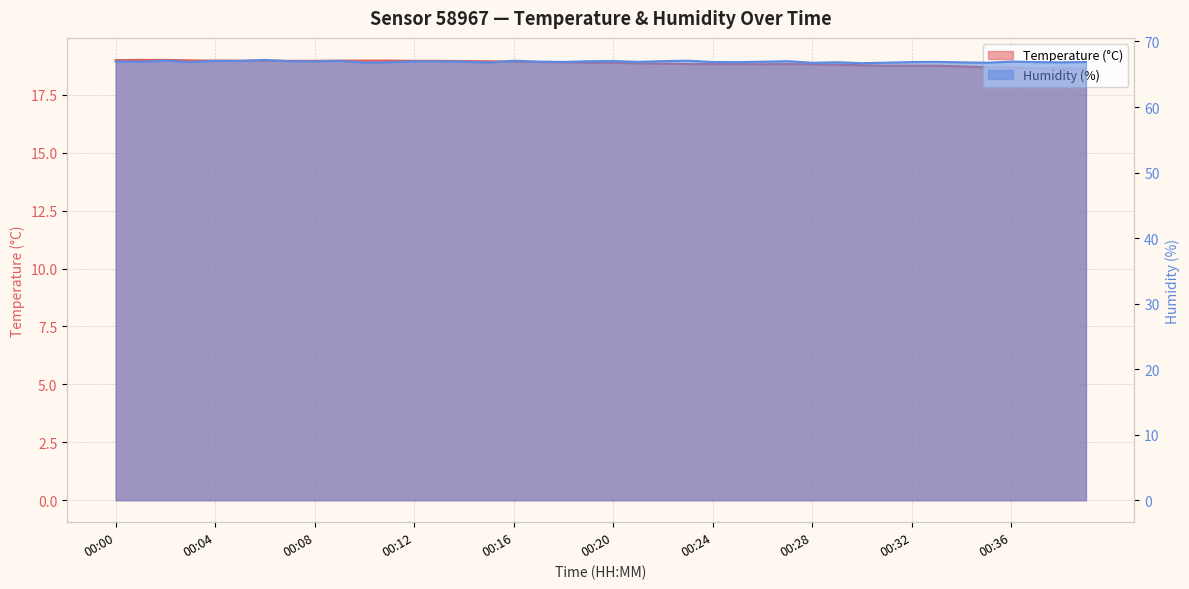

True or false: Humidity (%) and Temperature (°C) cross at least once.

False